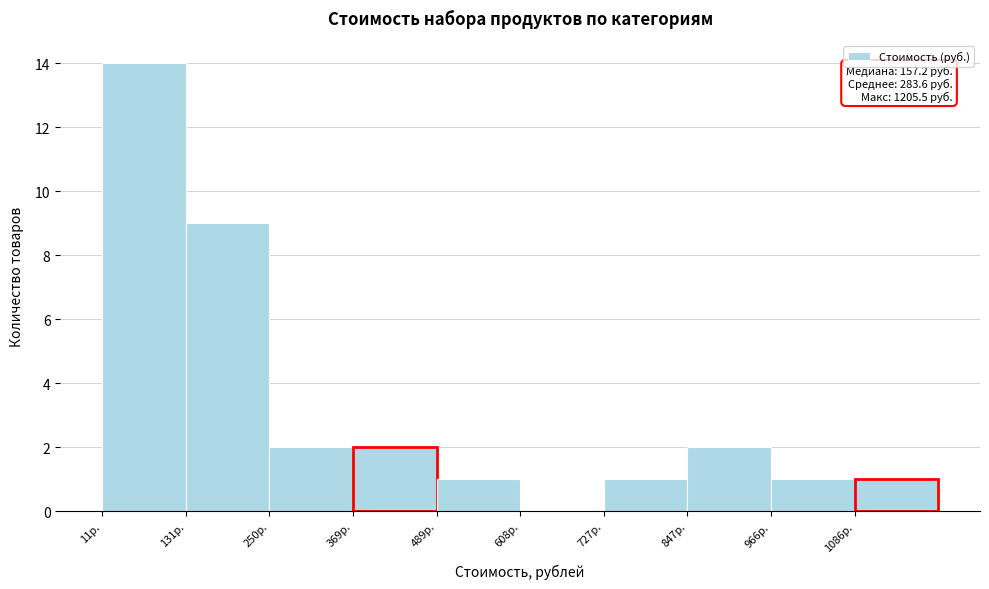

Over which range of the x-axis is the bar tallest?

20 to 140